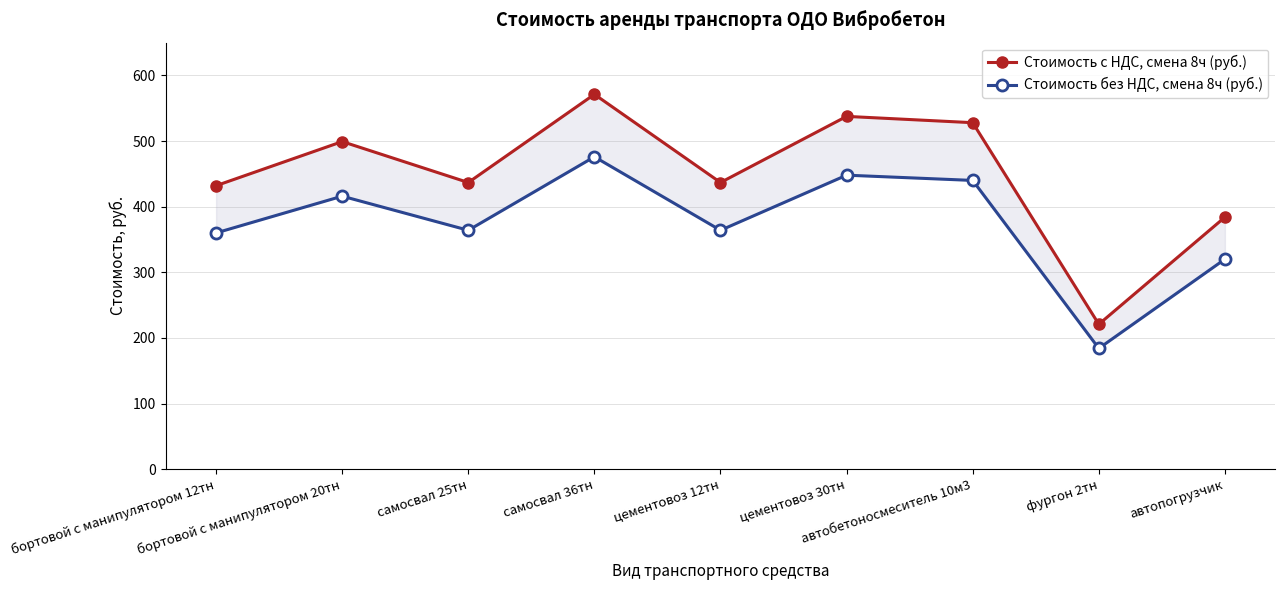

At which category does Стоимость с НДС, смена 8ч (руб.) reach its first local valley?

самосвал 25тн